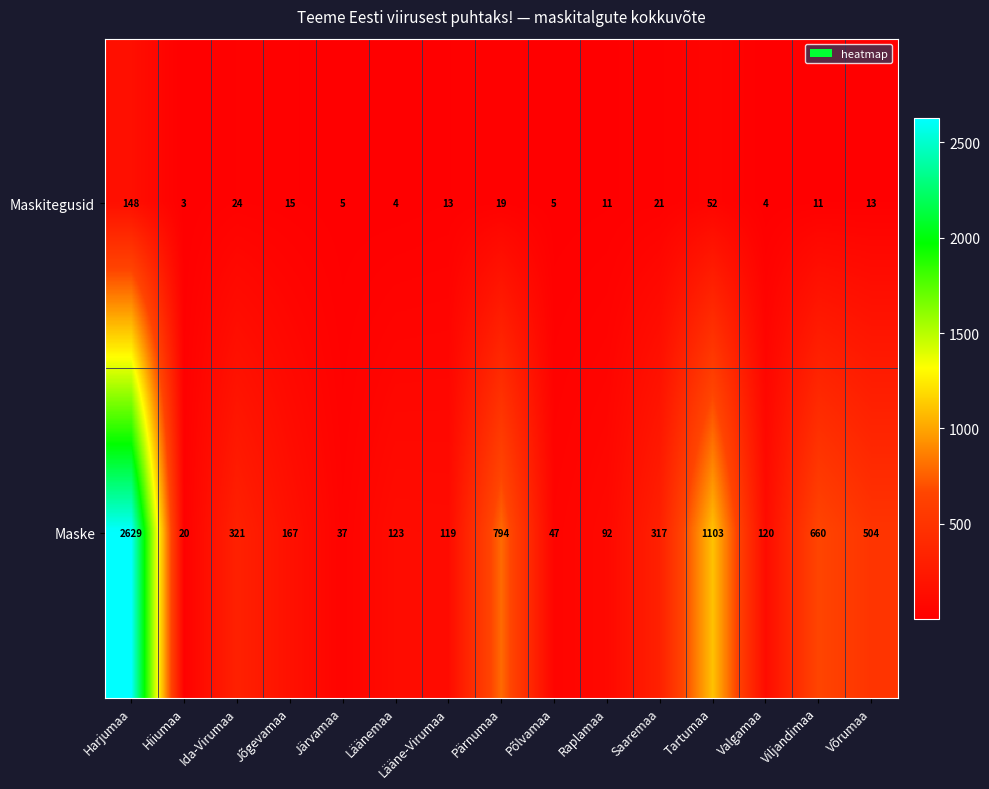

How many data points does each series have?

15